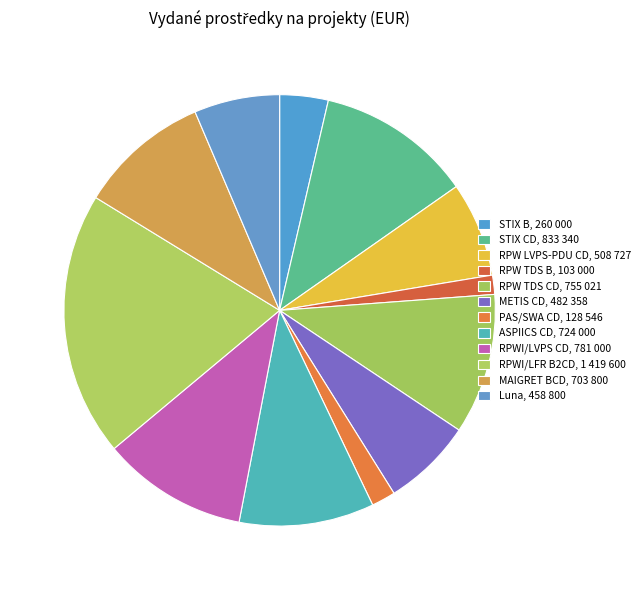

Count the number of slices in the pie.

12